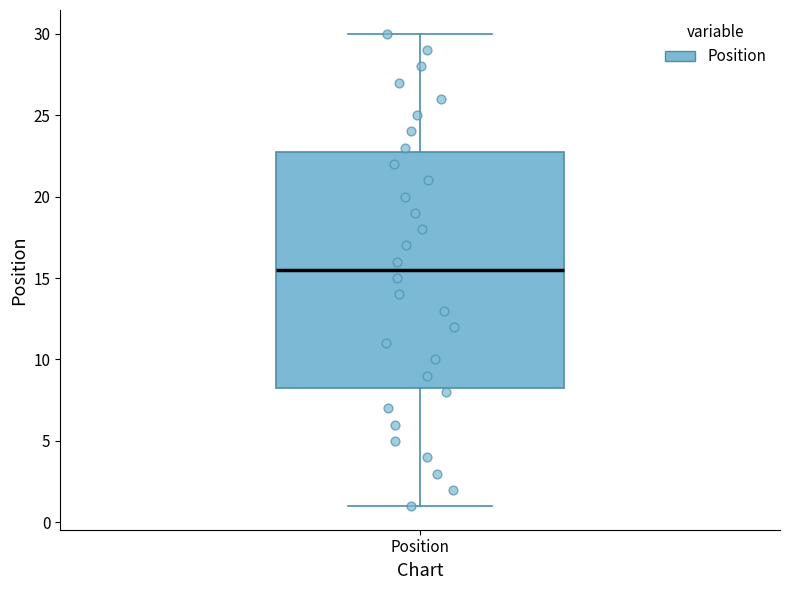

Transcribe this box plot: give where the median line is, the range the box spans, and where the two whiskers end, as read against the y-axis. The values are not printed on the chart, so give them approximately, as read against the axis.

median 15.5, box 8.5 to 23.0, whiskers 1.0 to 30.0